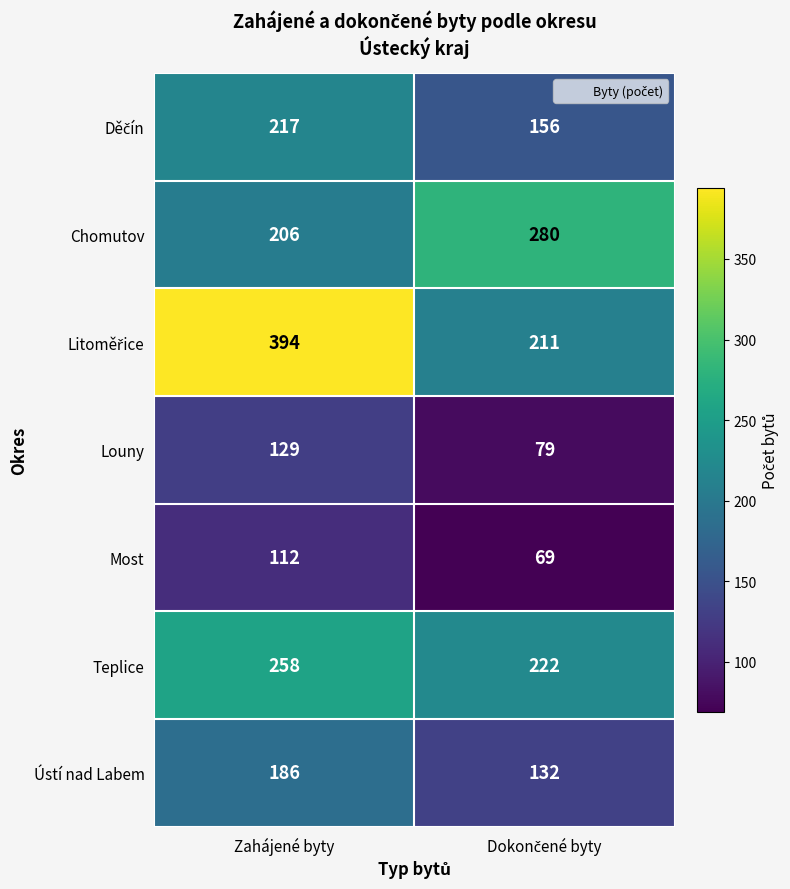

At which category does the chart reach its peak across all series?

Zahájené byty